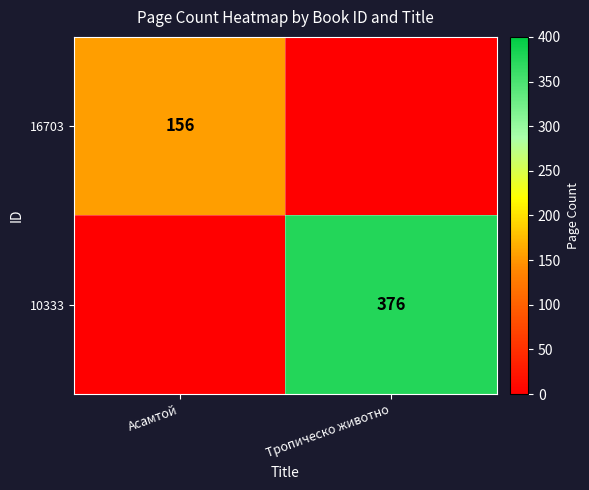

True or false: 16703 has a value of 156 at Асамтой.

True